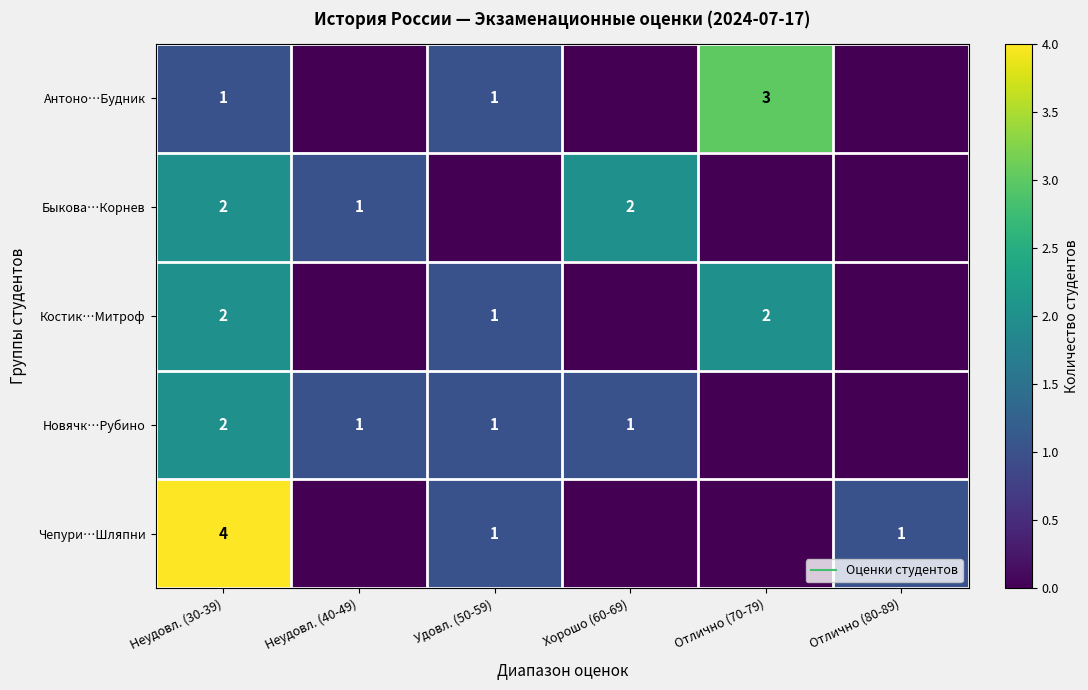

What is the difference between the Новячк…Рубино values at Отлично (80-89) and Хорошо (60-69)?

1